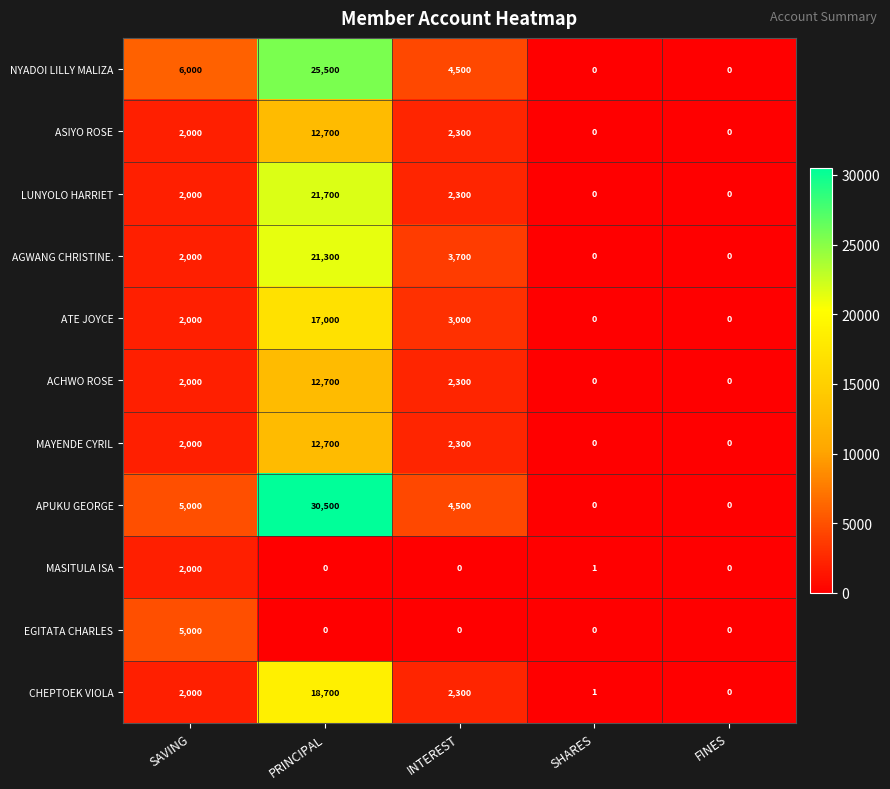

At which category is the sum across all series the highest?

PRINCIPAL